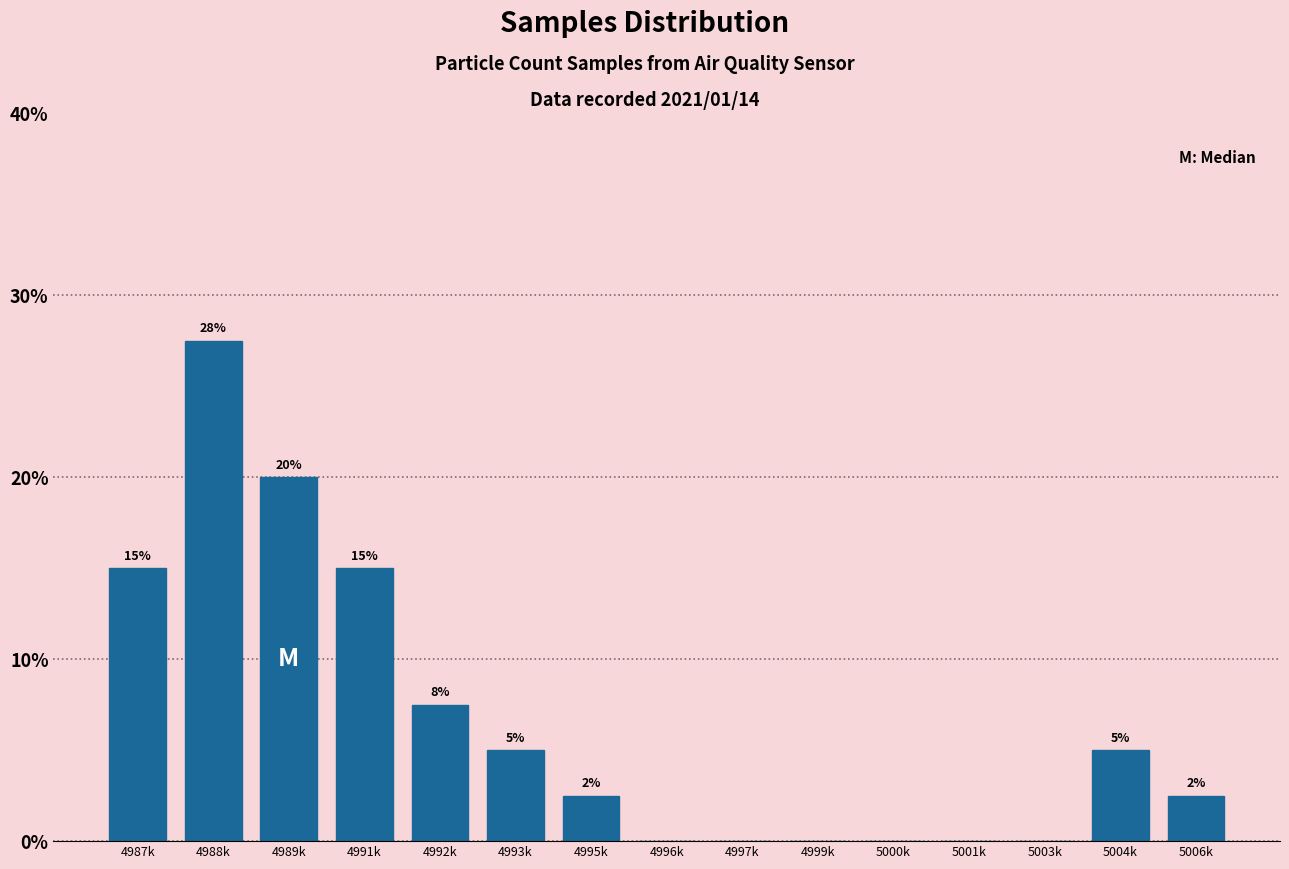

The value at 5006k is 1.1. True or false?

False